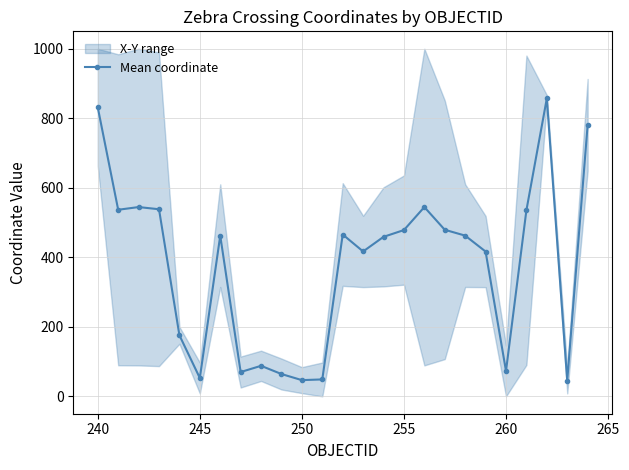

True or false: Mean coordinate has a value of 73.0 at 260.

True